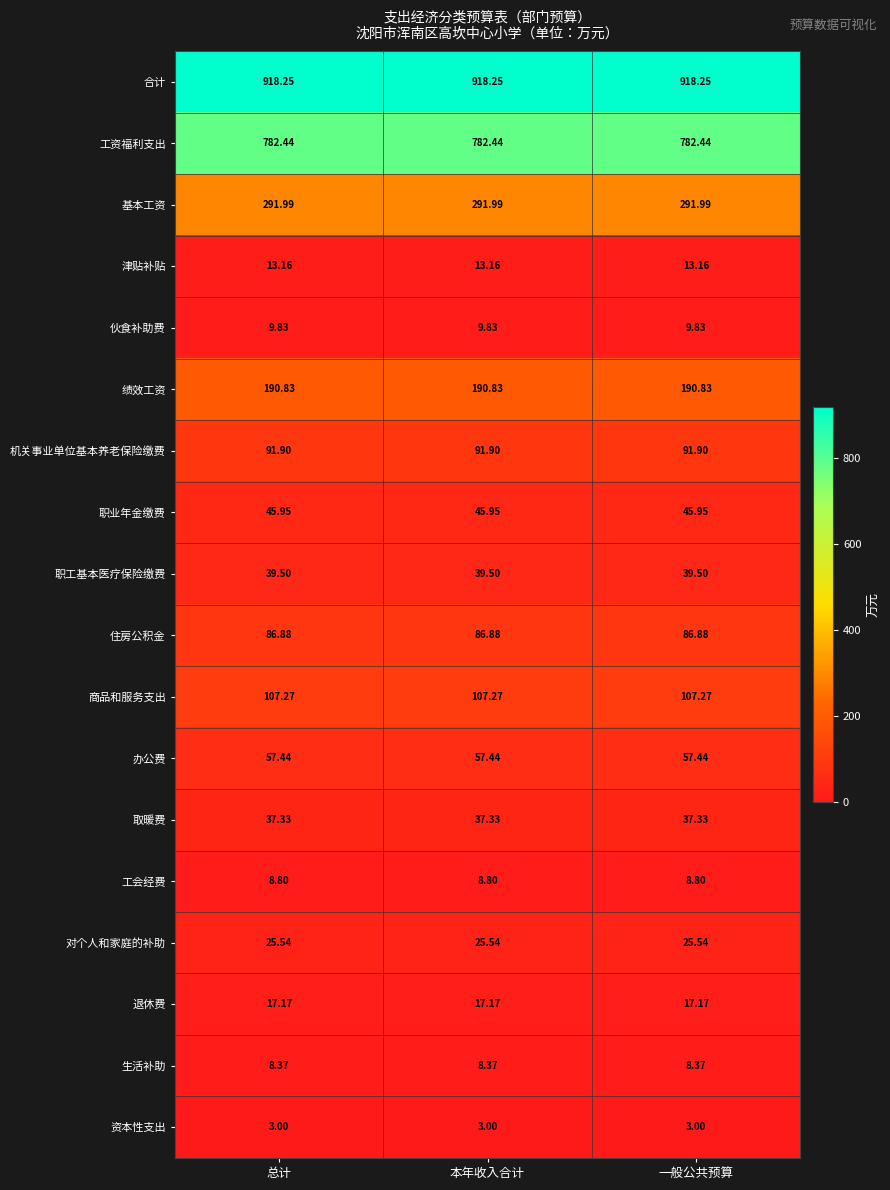

Is the value of 工会经费 at 总计 greater than the value of 绩效工资 at 总计?

No